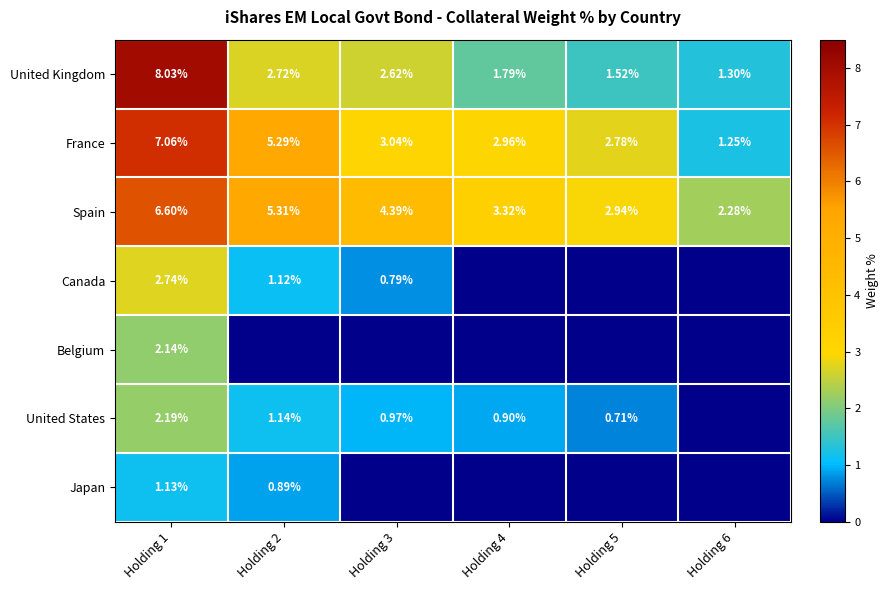

Read the France value at Holding 4.

3.0